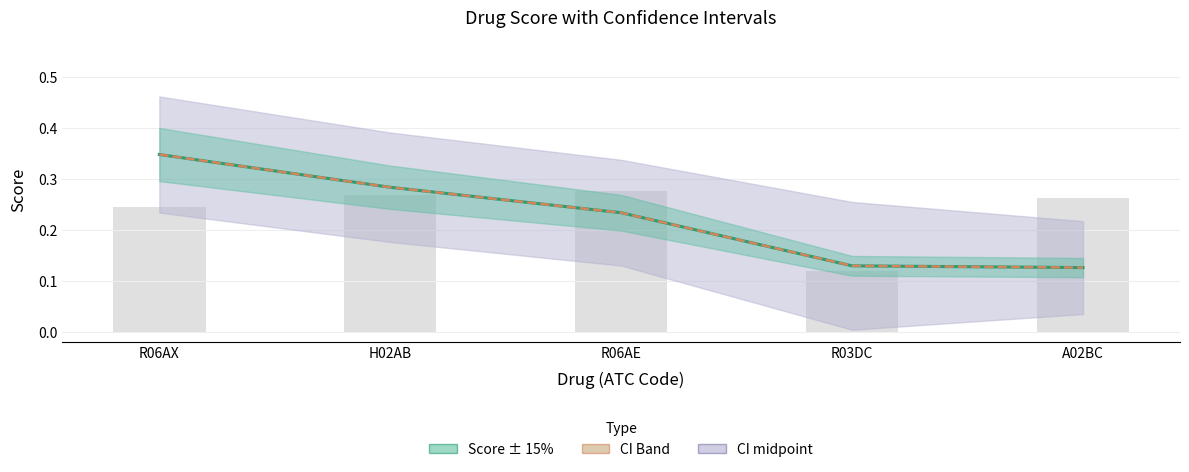

What is the label of the 2nd bar from the right?

R03DC